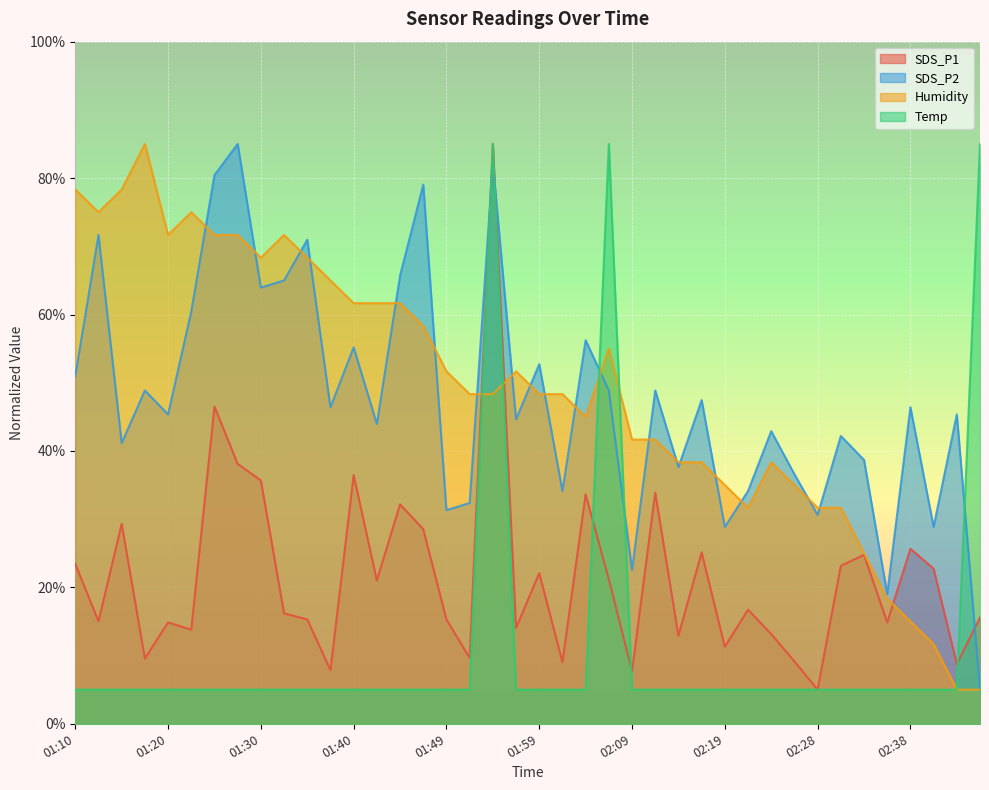

What is the average value of the Temp series?

11.0